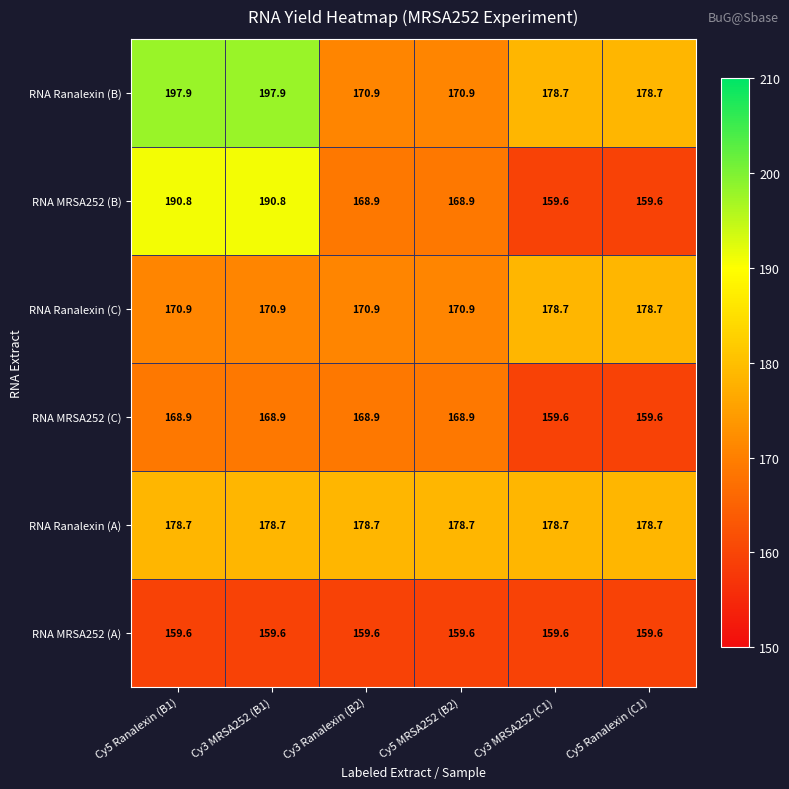

Which series has the largest total across all categories?

RNA Ranalexin (B)